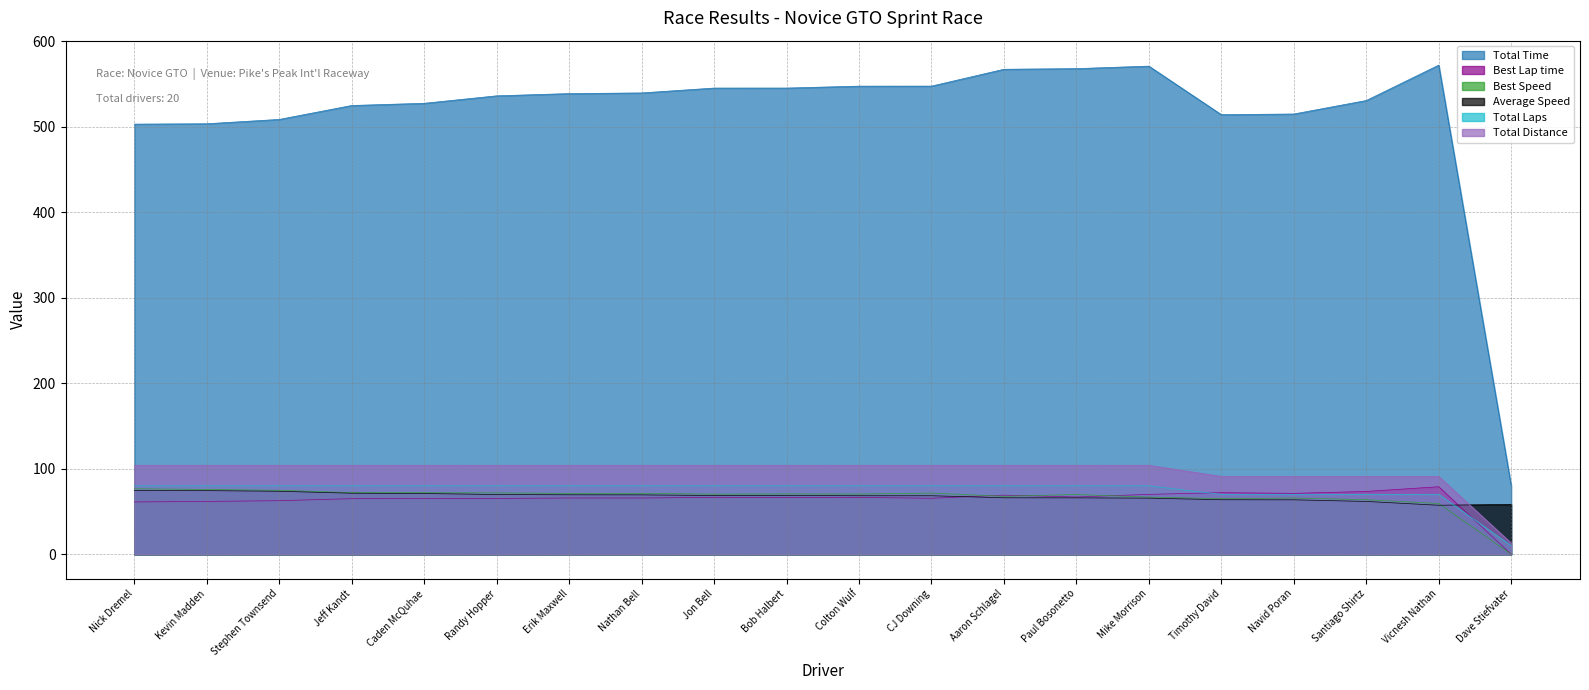

What is the label of the 3rd point from the right?

Santiago Shirtz